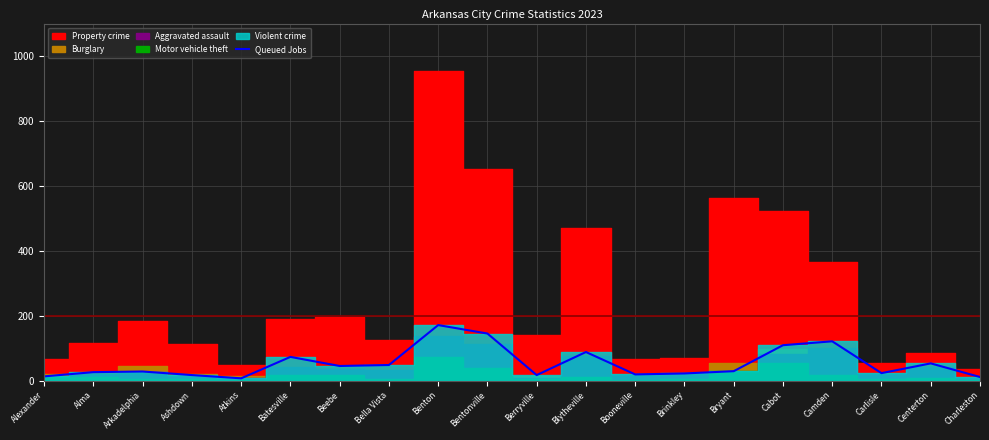

What value does the Queued Jobs series have at Cabot?

109